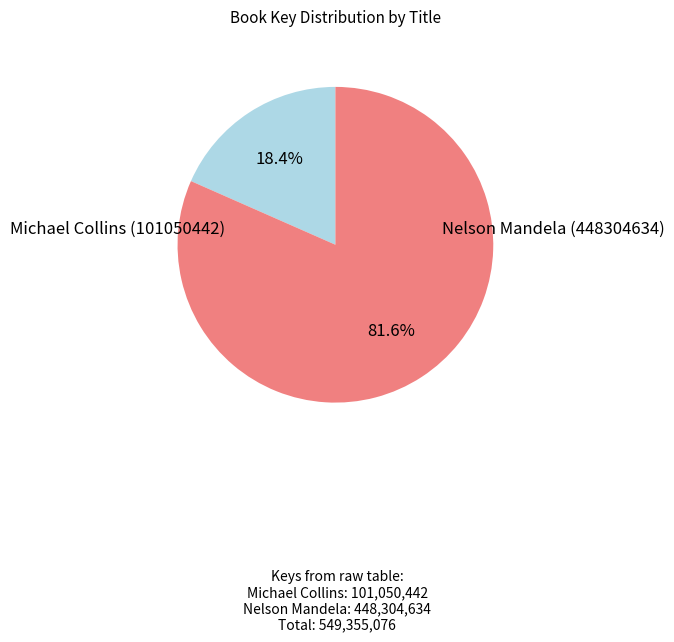

Does any single category account for the majority?

Yes